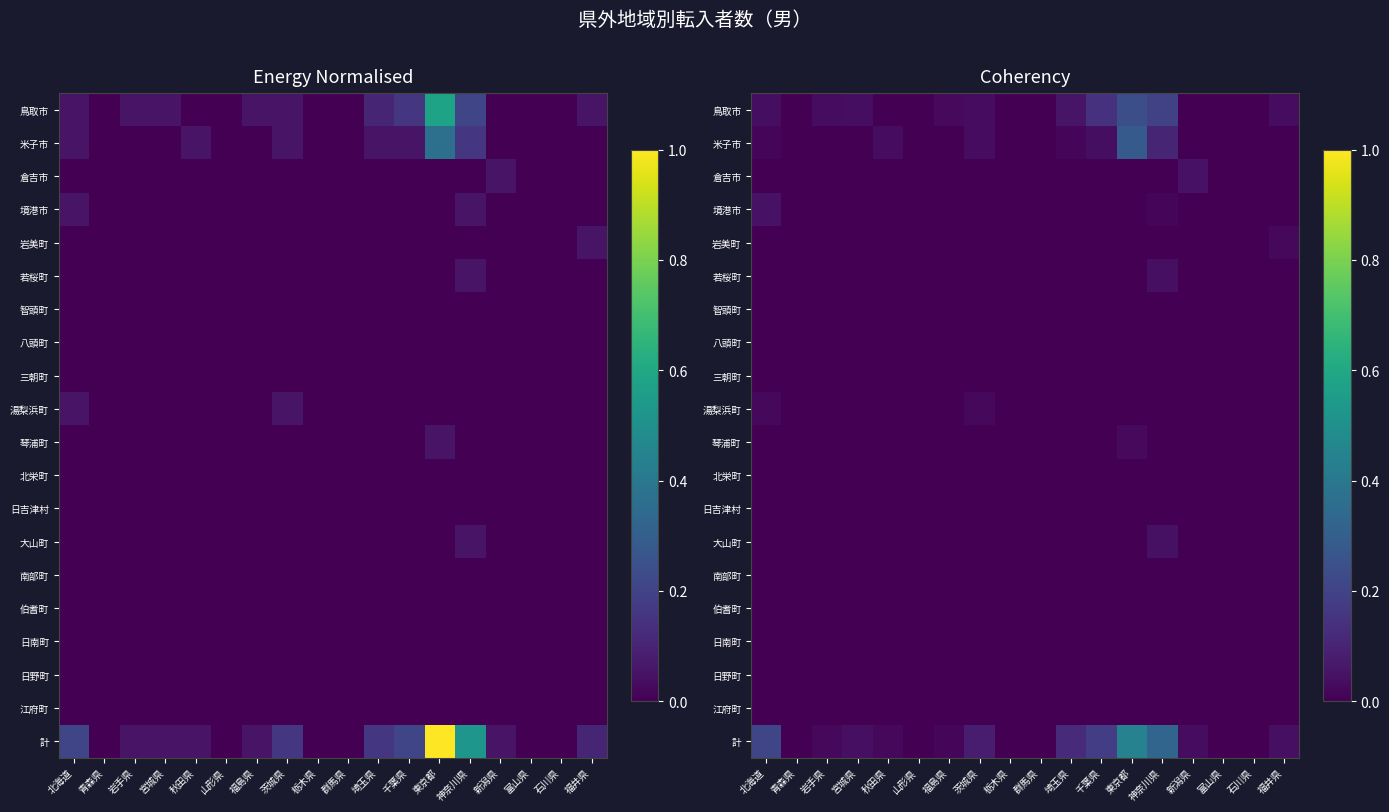

Between 富山県 and 石川県, which is larger?

富山県